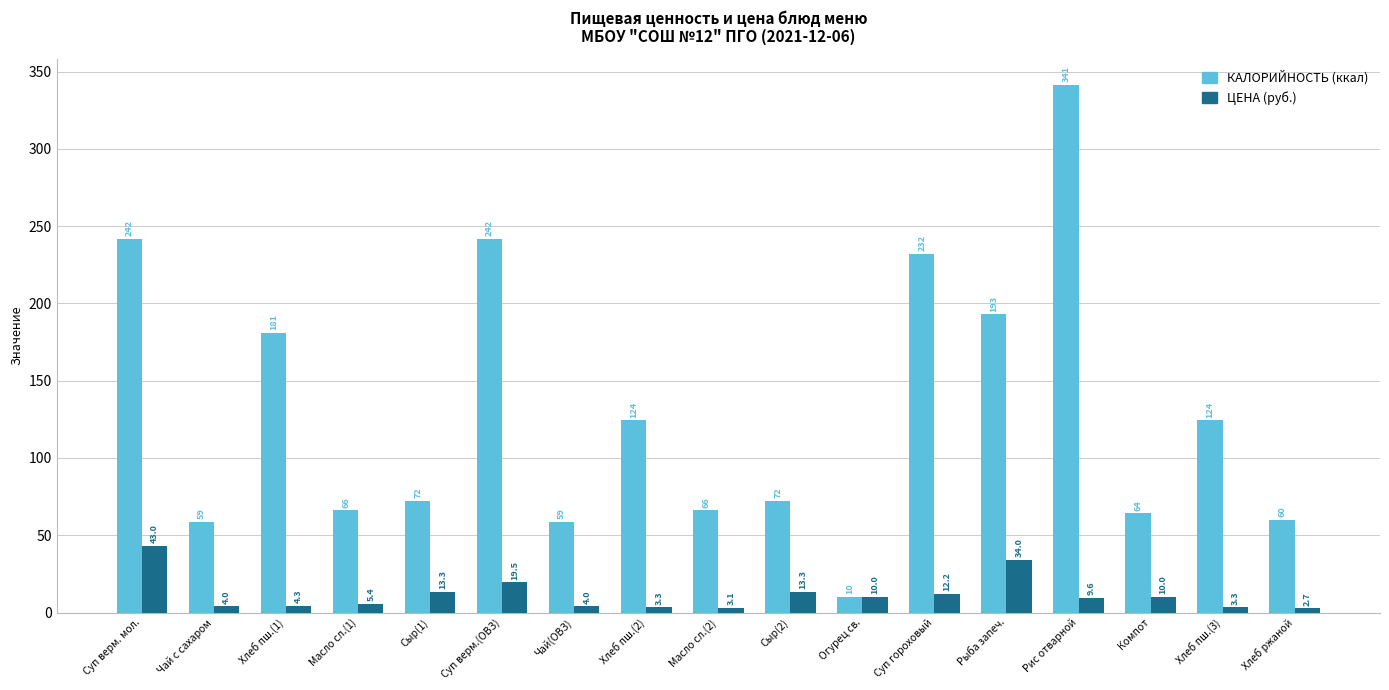

At which category is the sum across all series the highest?

Рис отварной